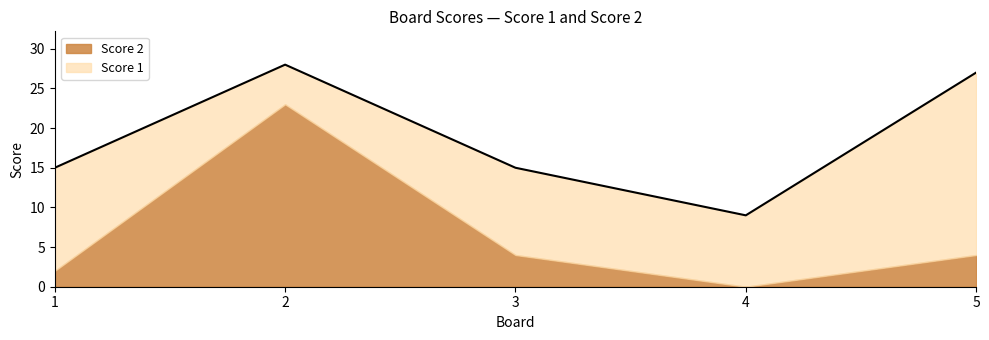

Reading left to right, what are all the values shown in this chart?

Score 1: 1=13	2=5	3=11	4=9	5=23
Score 2: 1=2	2=23	3=4	4=0	5=4